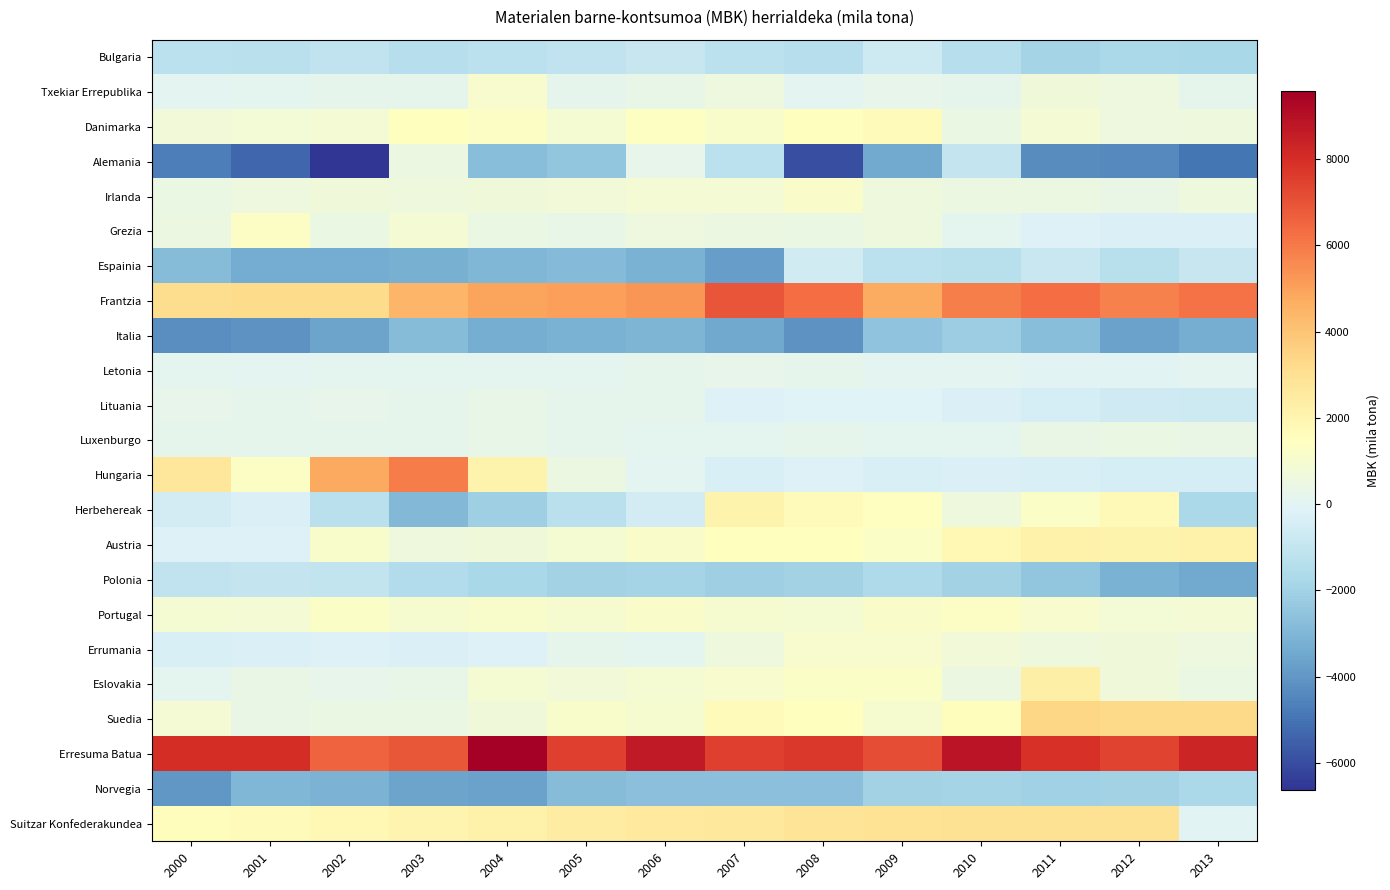

Which series changed the most between 2000 and 2006?

Alemania